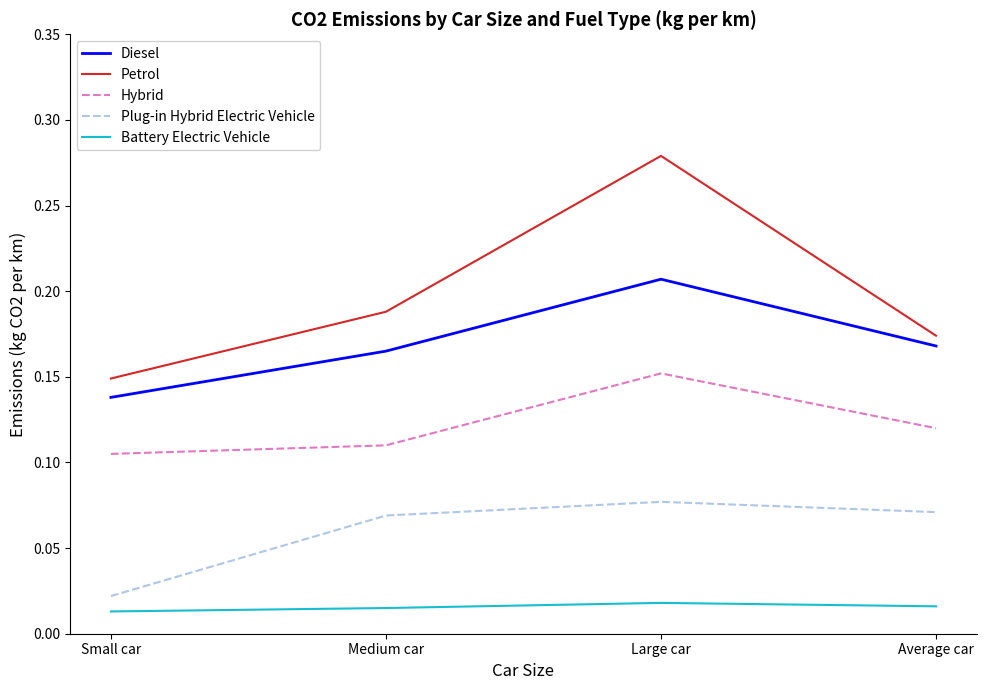

Which series has the widest spread of values?

Petrol